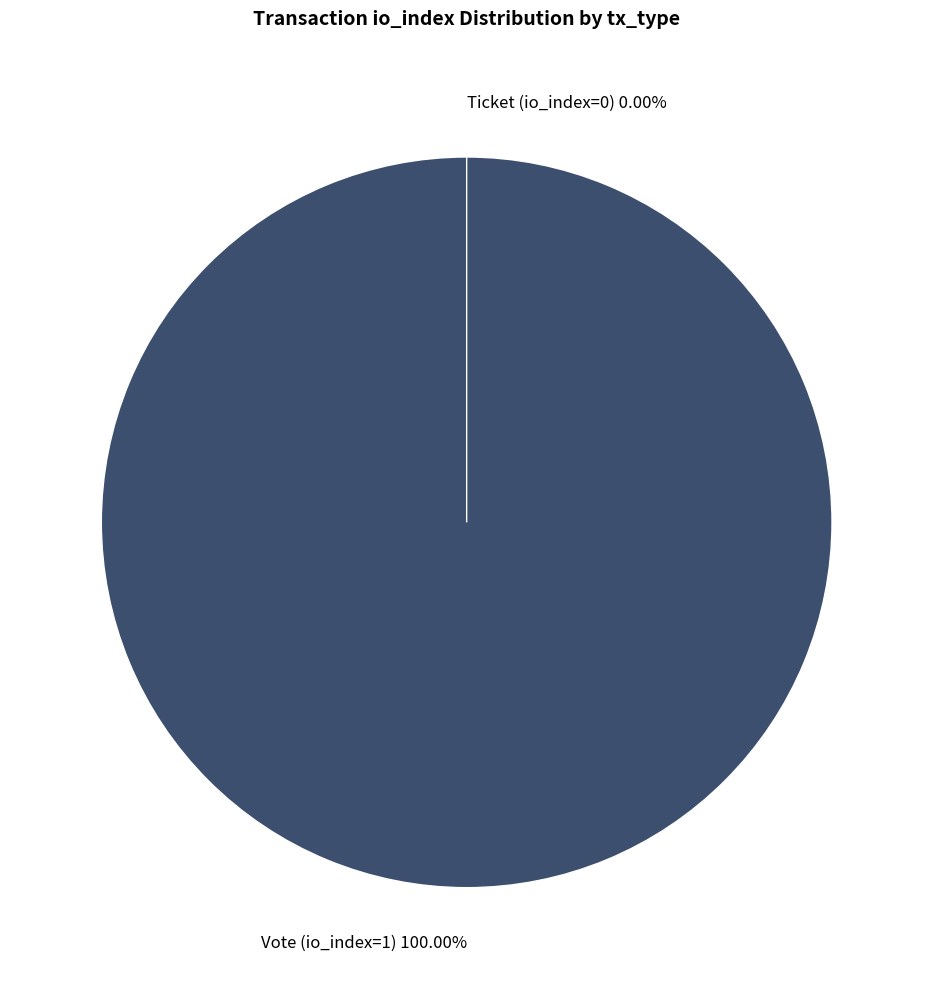

The Ticket (io_index=0) slice represents 0% of the pie. True or false?

True